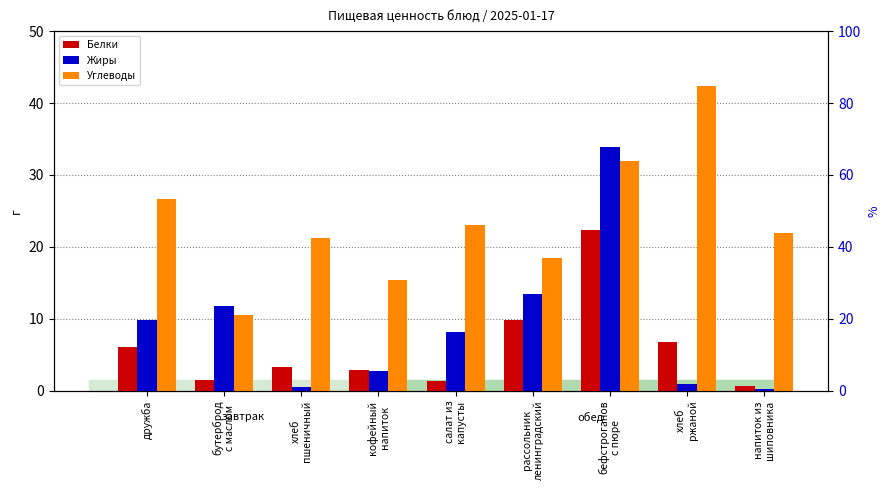

At how many categories does at least one series exceed 11?

9